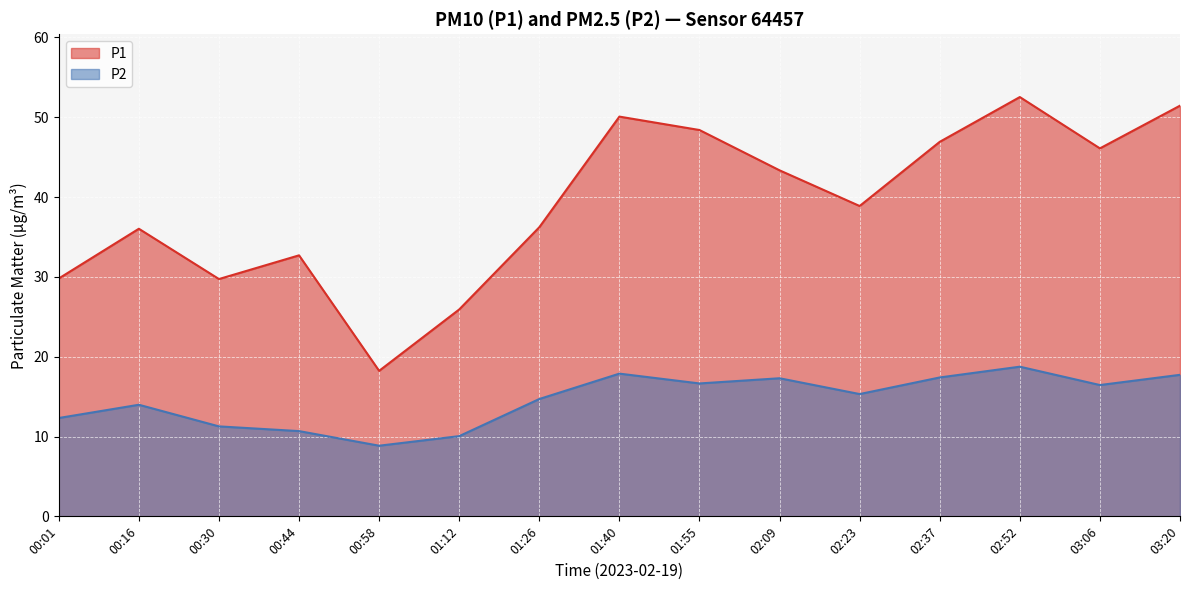

Which has a higher value, 00:16 or 02:37?

02:37